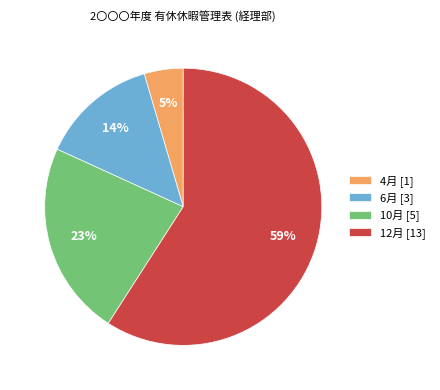

What is the smallest slice in the pie chart?

4月